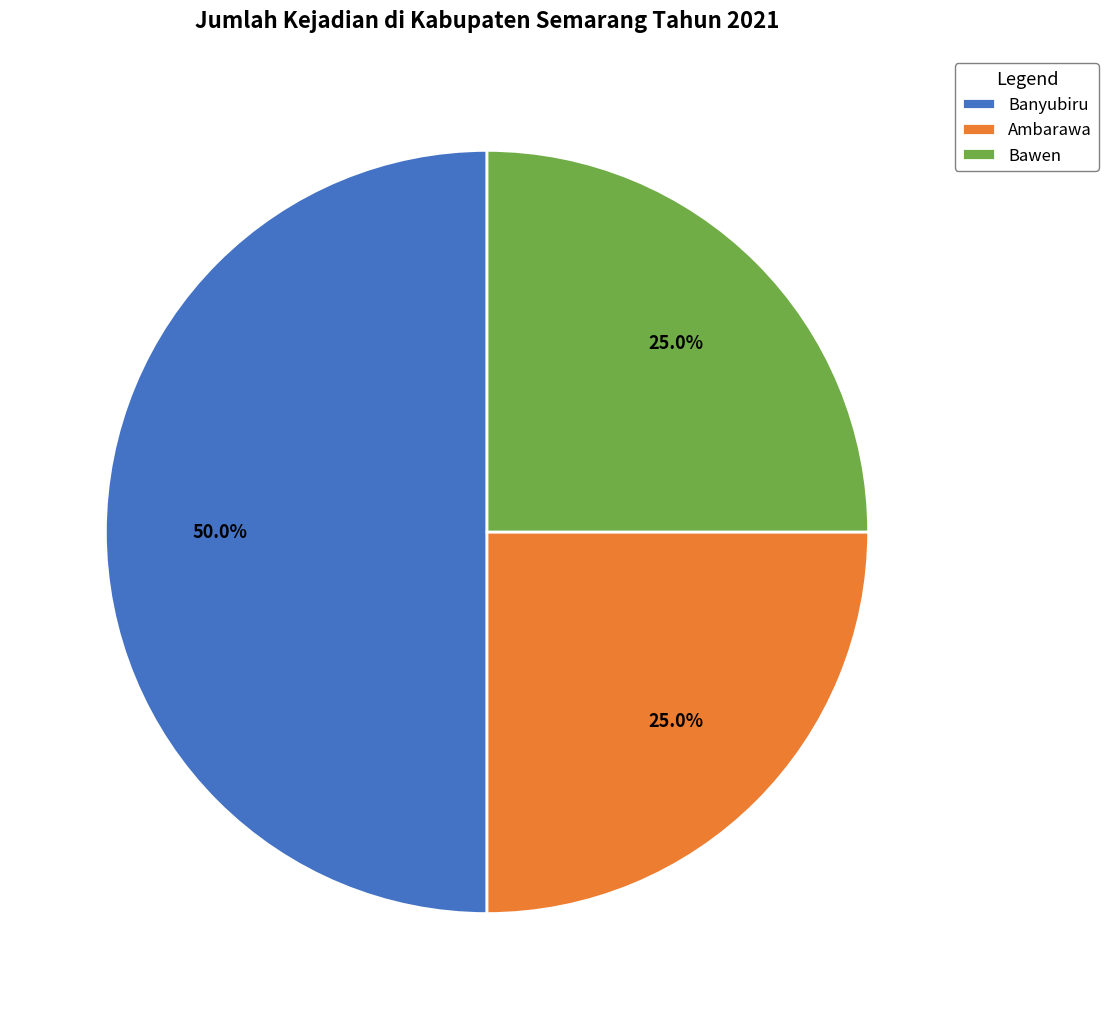

What percentage do Bawen and Banyubiru together represent?

75.0%